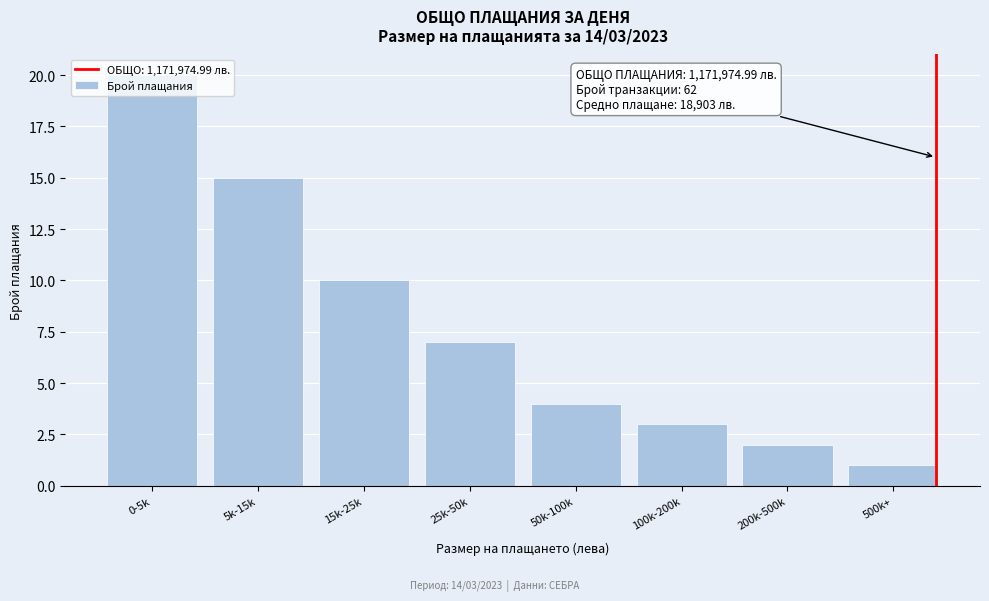

What is the change in value from 25k-50k to 50k-100k?

-3